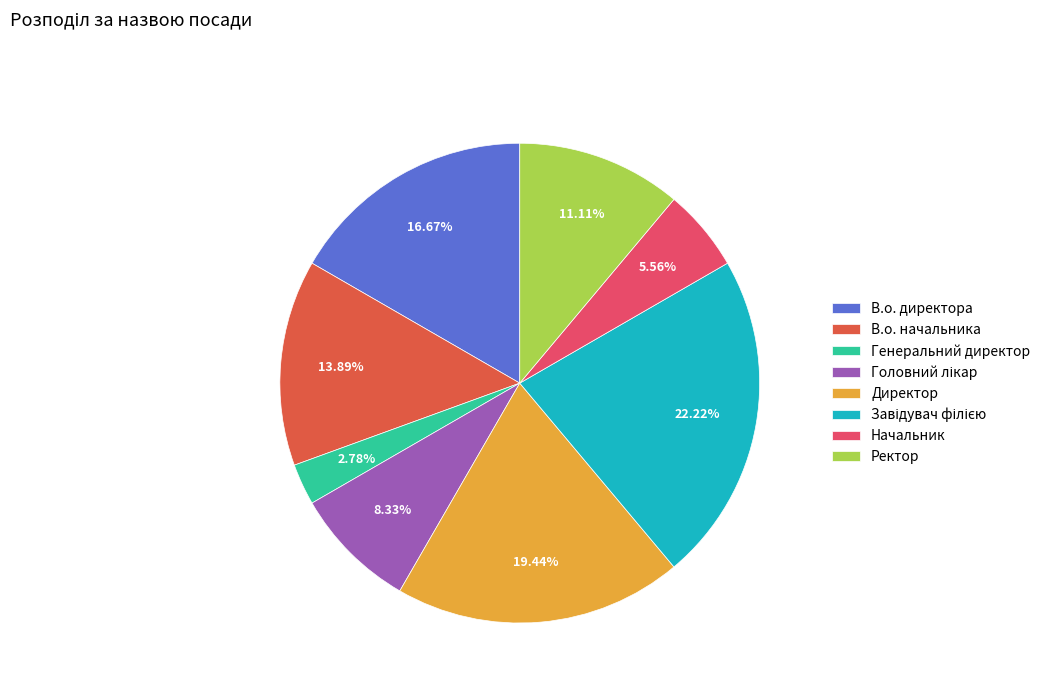

Approximately how many times larger is the value at В.о. директора compared to Генеральний директор?

6.0